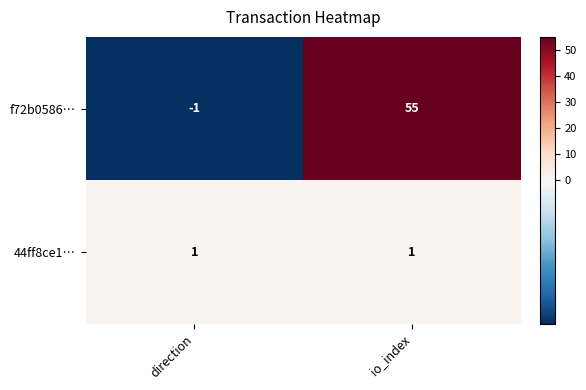

Rank the series at io_index from highest to lowest value.

f72b0586…, 44ff8ce1…